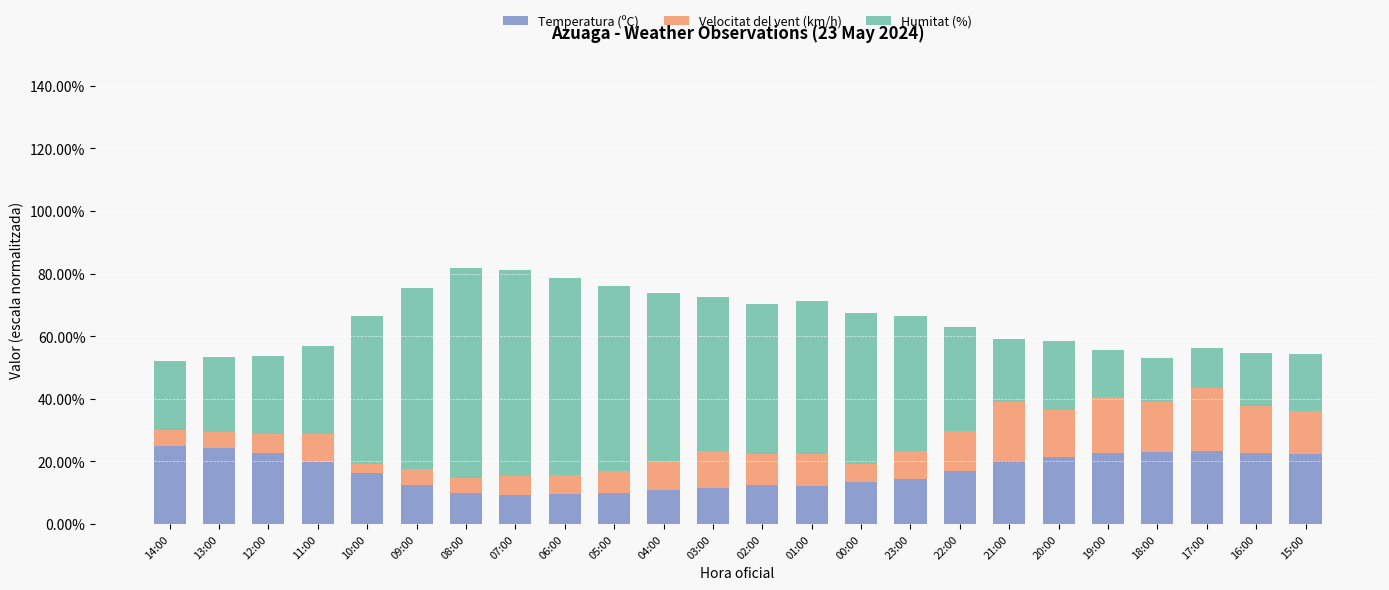

What is the sum of all Temperatura (ºC) values?

4.1